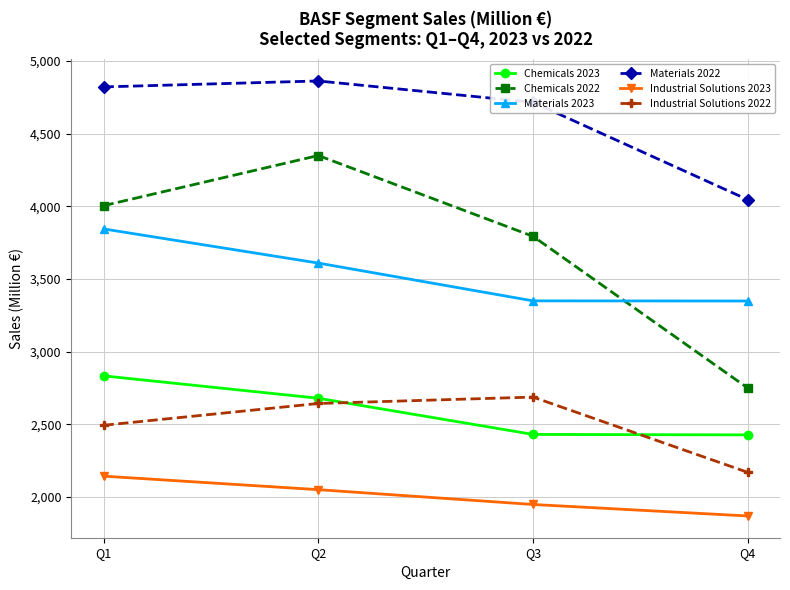

List the series in order of their peak value, lowest first.

Industrial Solutions 2023, Industrial Solutions 2022, Chemicals 2023, Materials 2023, Chemicals 2022, Materials 2022